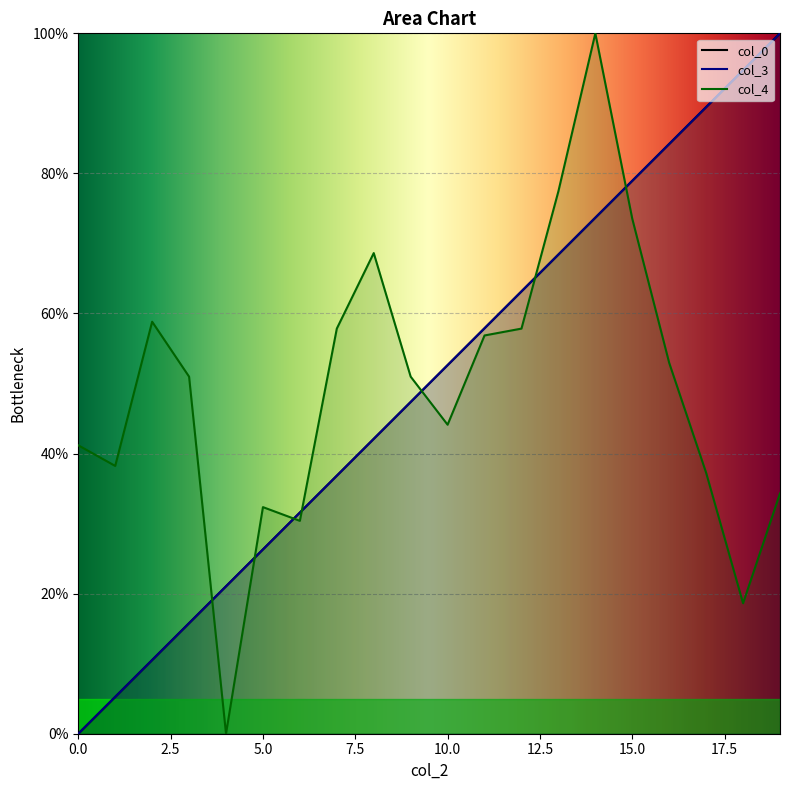

Between which two adjacent categories do col_4 and col_0 first intersect?

3 and 4